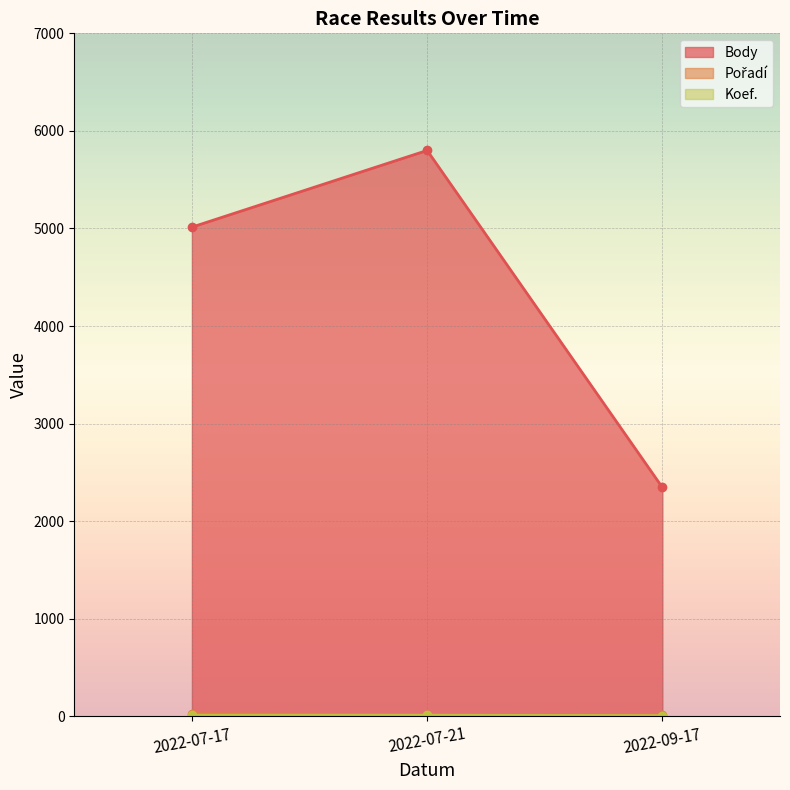

List the labels in order of Koef. value, smallest first.

2022-09-17, 2022-07-21, 2022-07-17